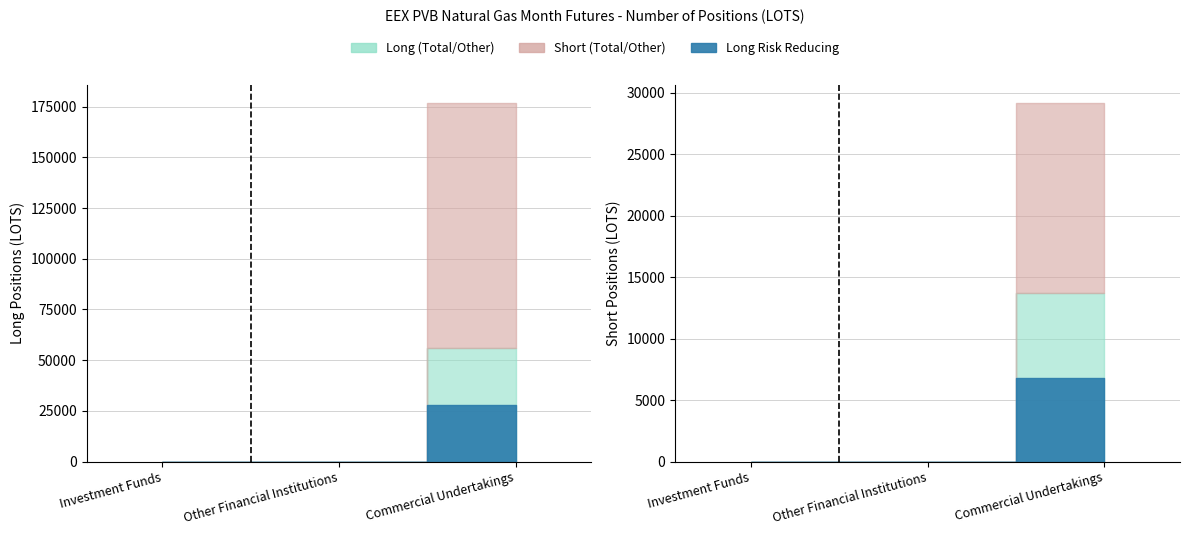

Between Investment Funds and Other Financial Institutions, which series saw the biggest shift?

Risk reducing (Long)